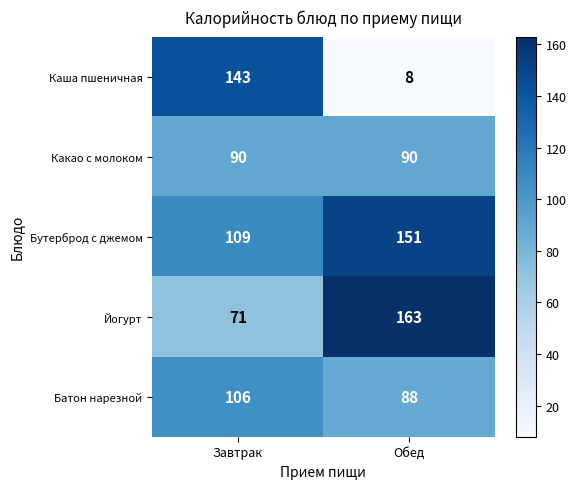

What is the difference between the highest and lowest values at Обед?

155